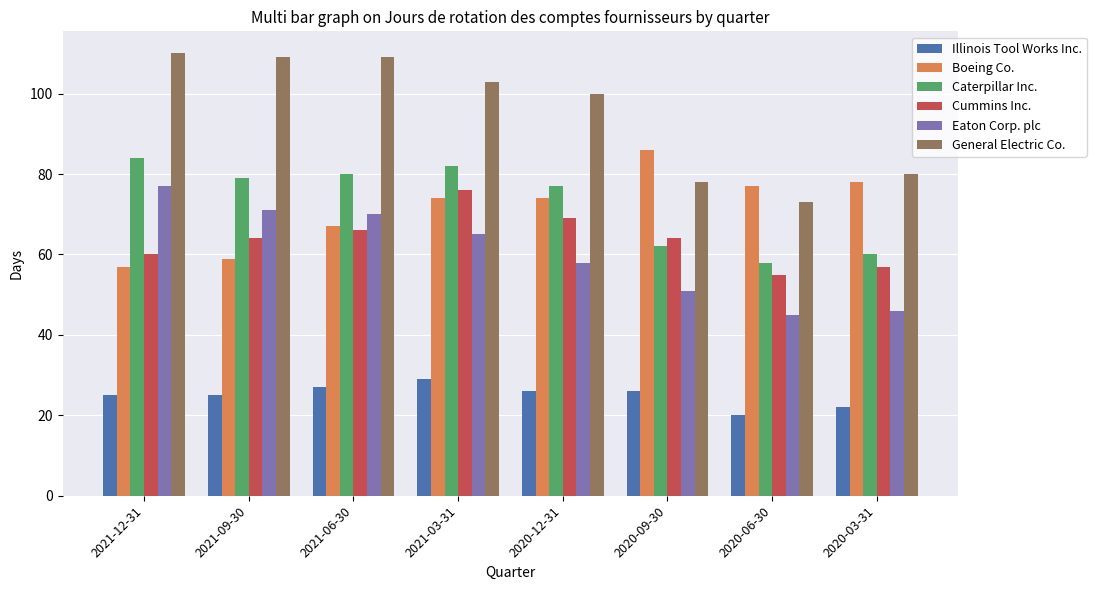

Rank the series at 2020-09-30 from lowest to highest value.

Illinois Tool Works Inc., Eaton Corp. plc, Caterpillar Inc., Cummins Inc., General Electric Co., Boeing Co.